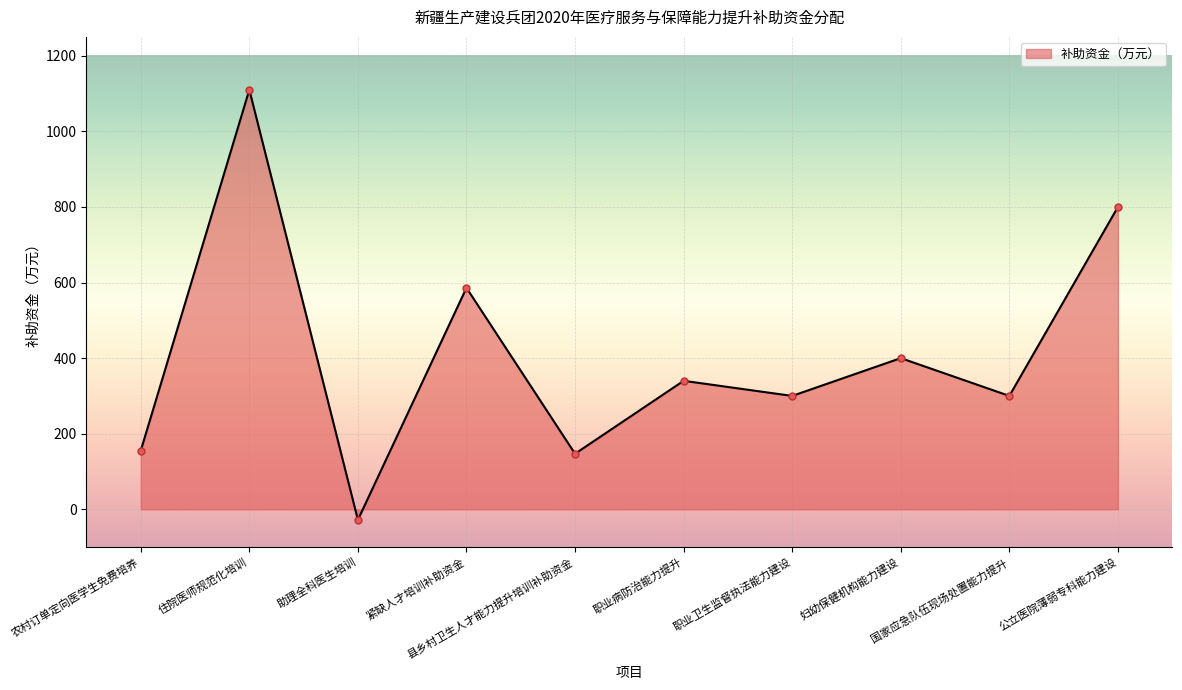

At which category does the chart reach its minimum across all series?

助理全科医生培训